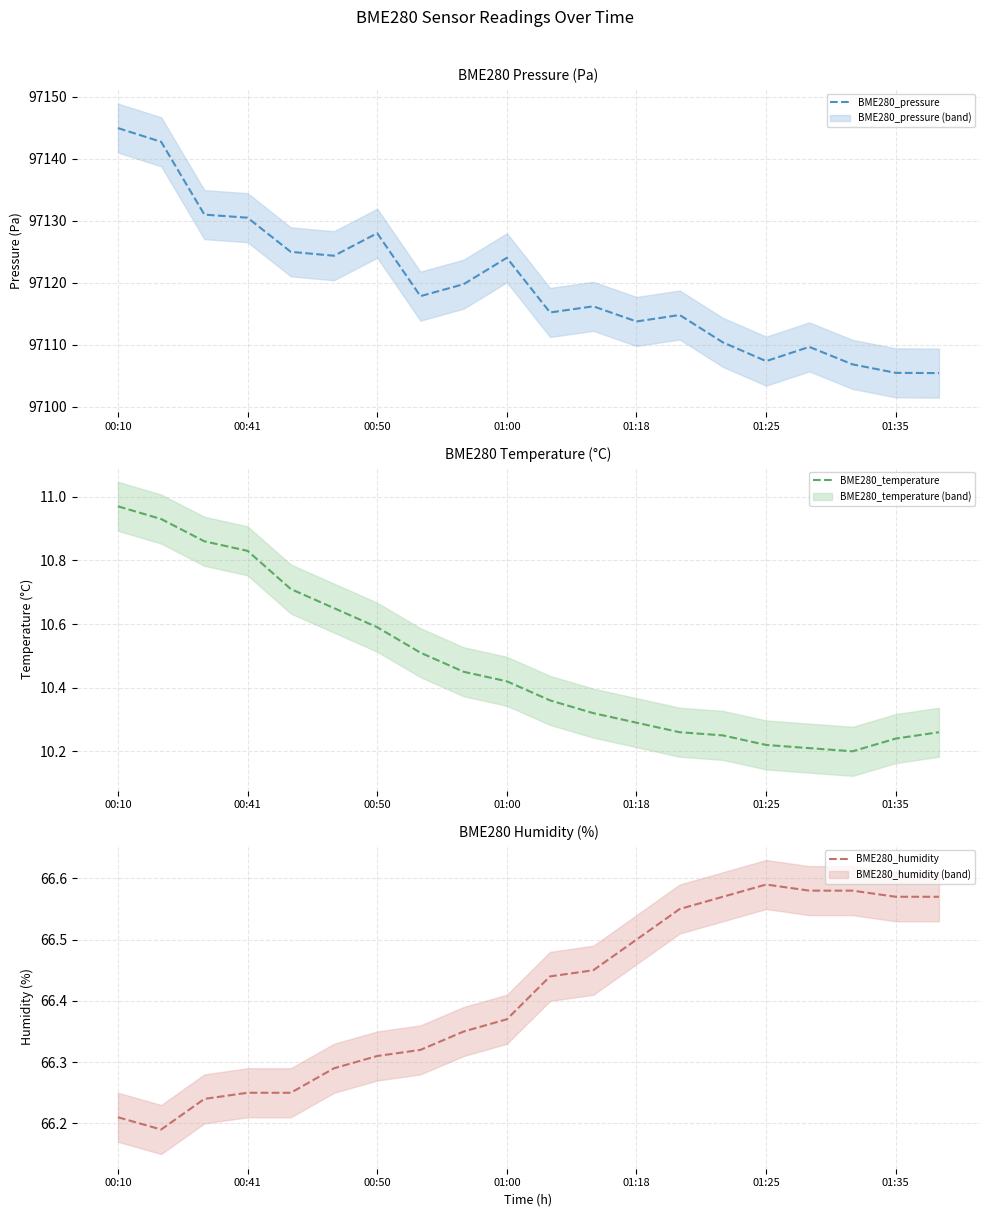

True or false: BME280_pressure and BME280_humidity intersect in this chart.

False